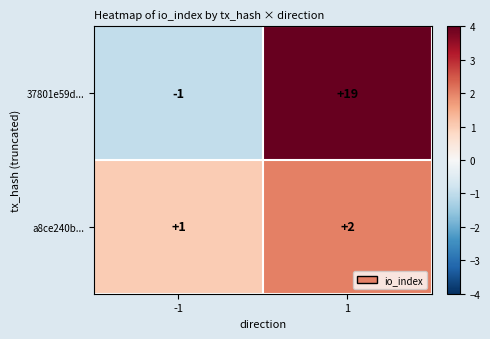

Which series changed the most between -1 and 1?

37801e59d...